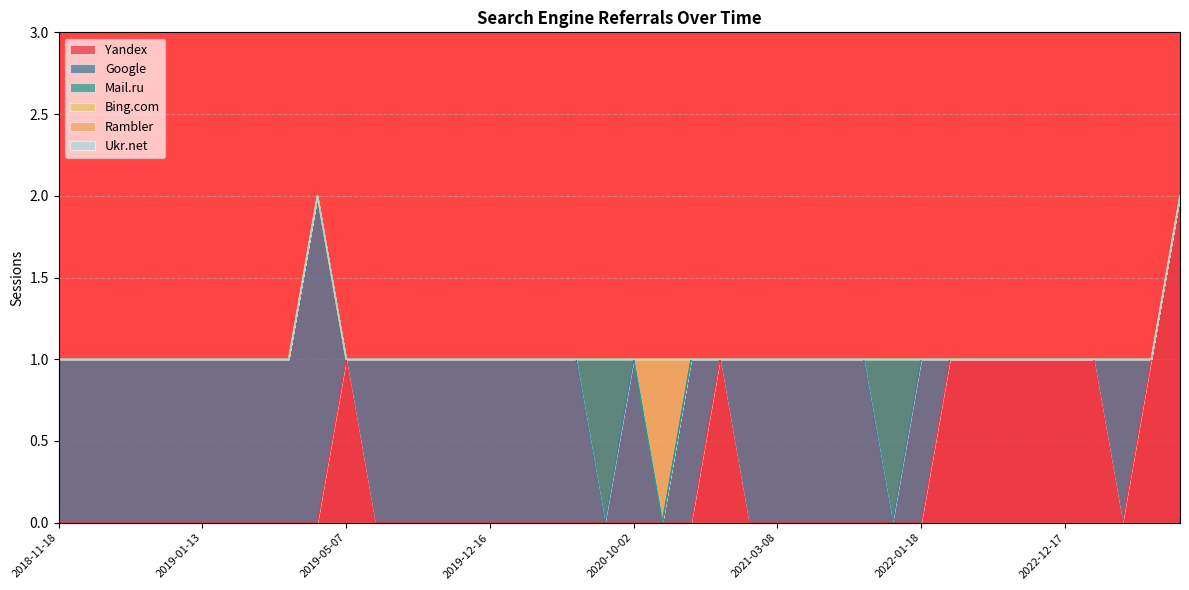

At which label is Bing.com closest to 0?

2018-11-18